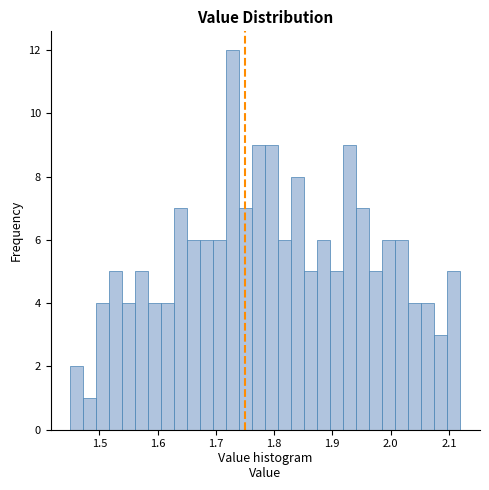

Around what value on the x-axis is the tallest bar? Give the approximate position of its centre, as read against the axis.

1.73